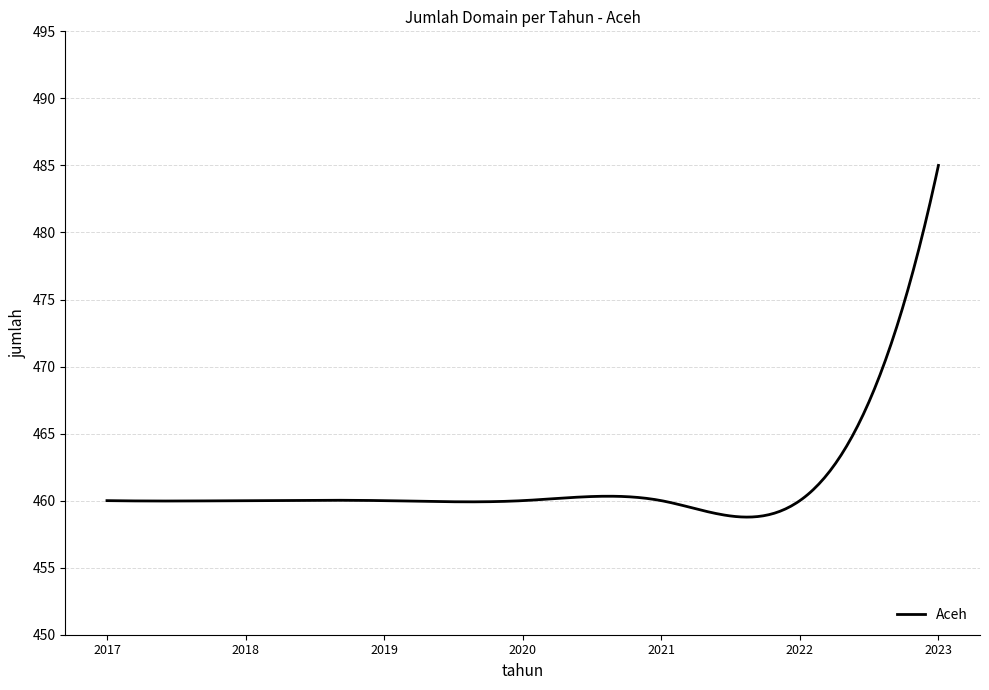

What is the maximum value shown in the chart?

485.0